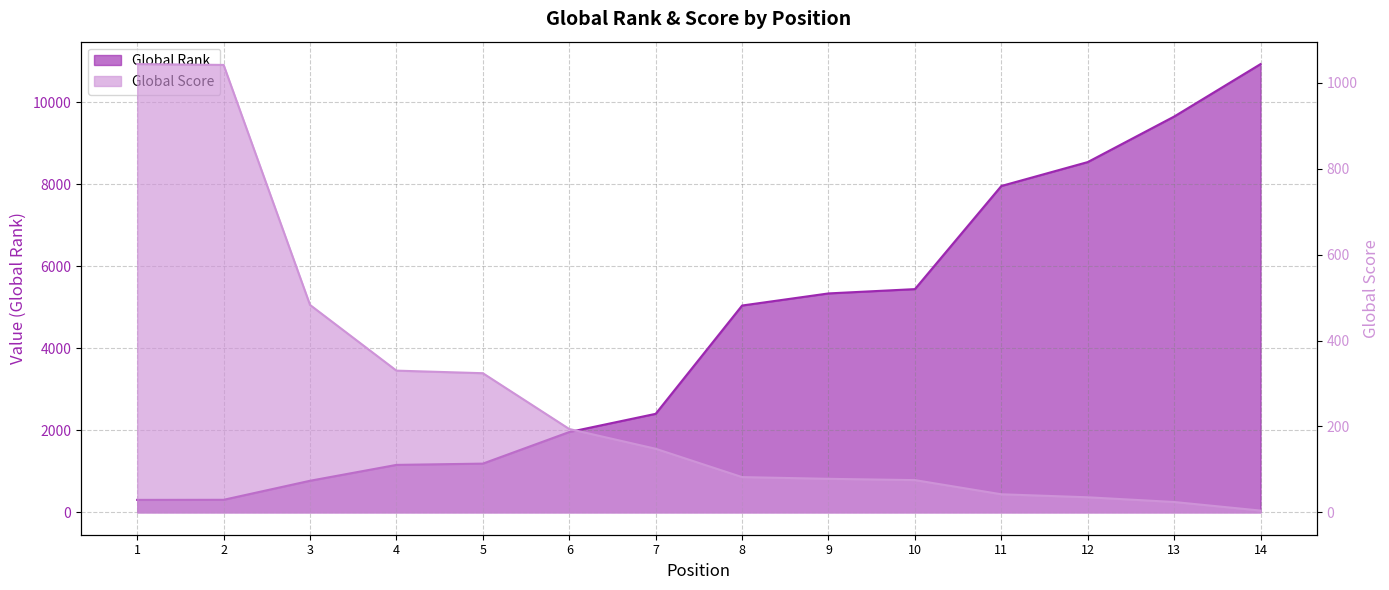

What is the value of the Global Score point at the 6th from the left?

194